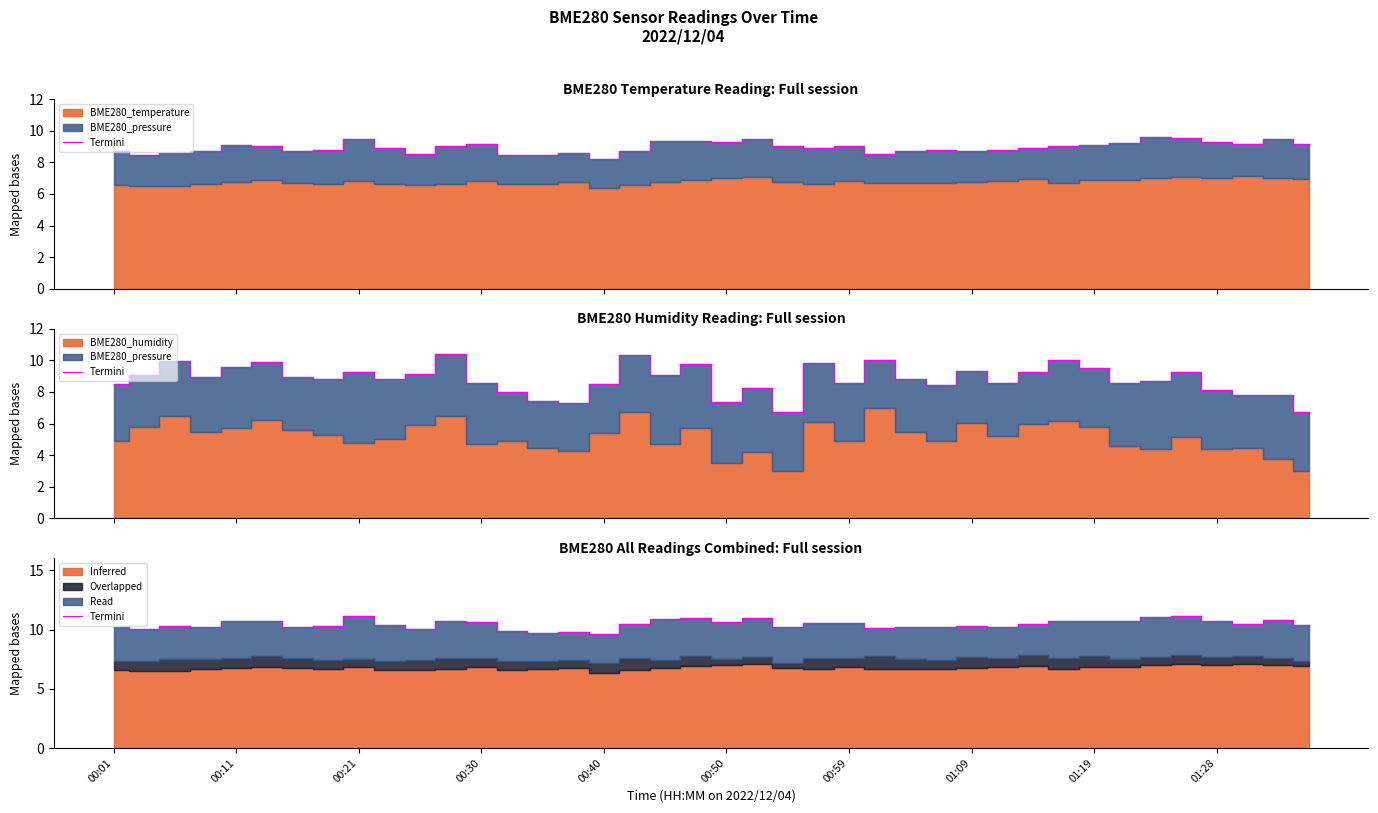

The value at 00:59 is 10.2. True or false?

True